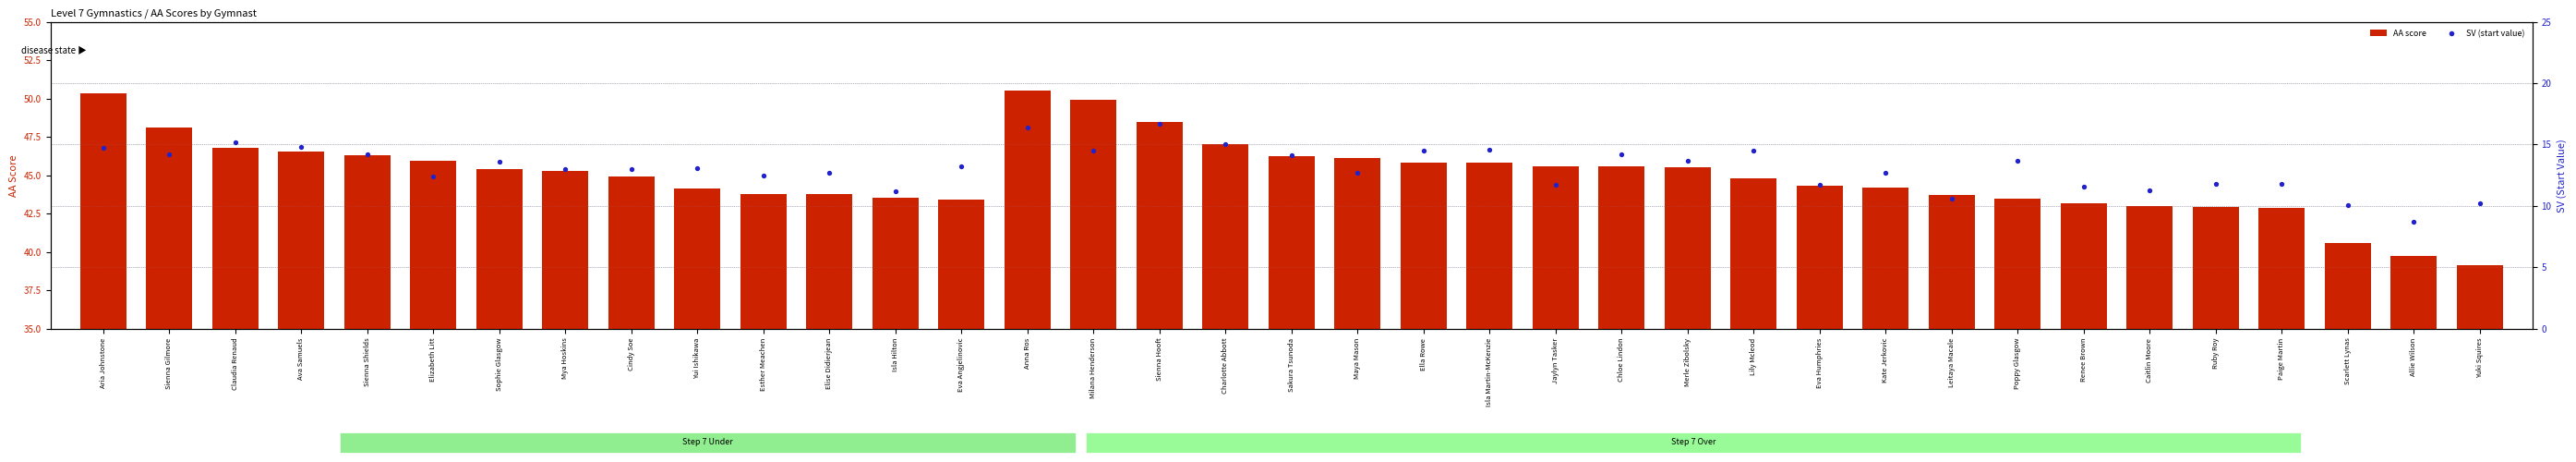

Is the value of AA score at Elizabeth Litt greater than the value of SV (start value) at Mya Hoskins?

Yes